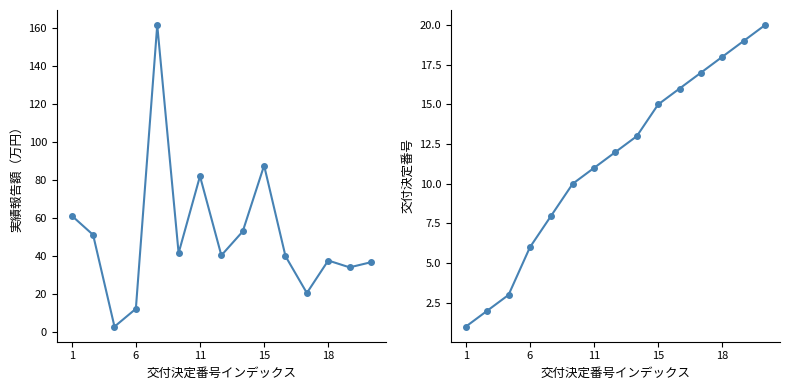

True or false: 交付決定番号 and 平均実績報告額(万円) cross at least once.

True